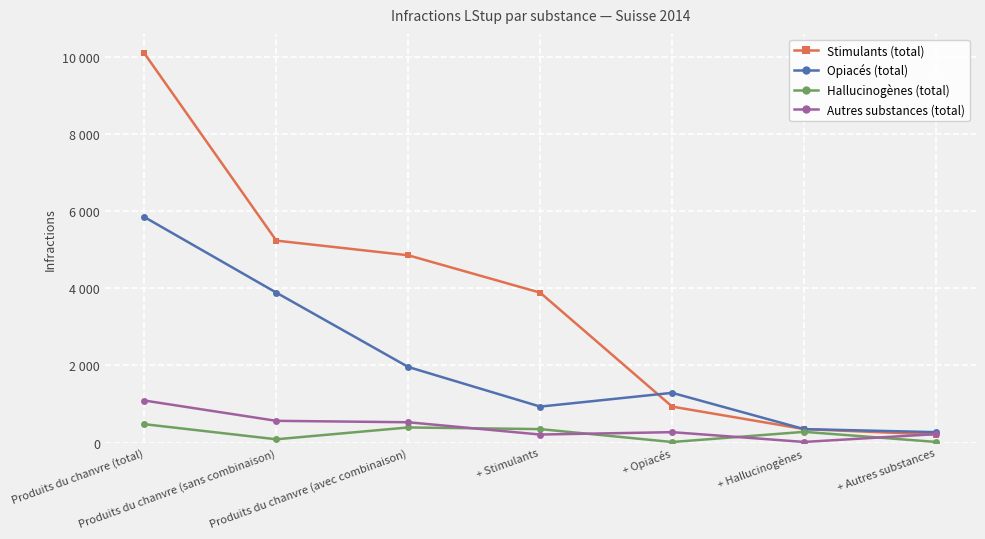

What are all the series names shown in the legend?

Stimulants (total), Opiacés (total), Hallucinogènes (total), Autres substances (total)